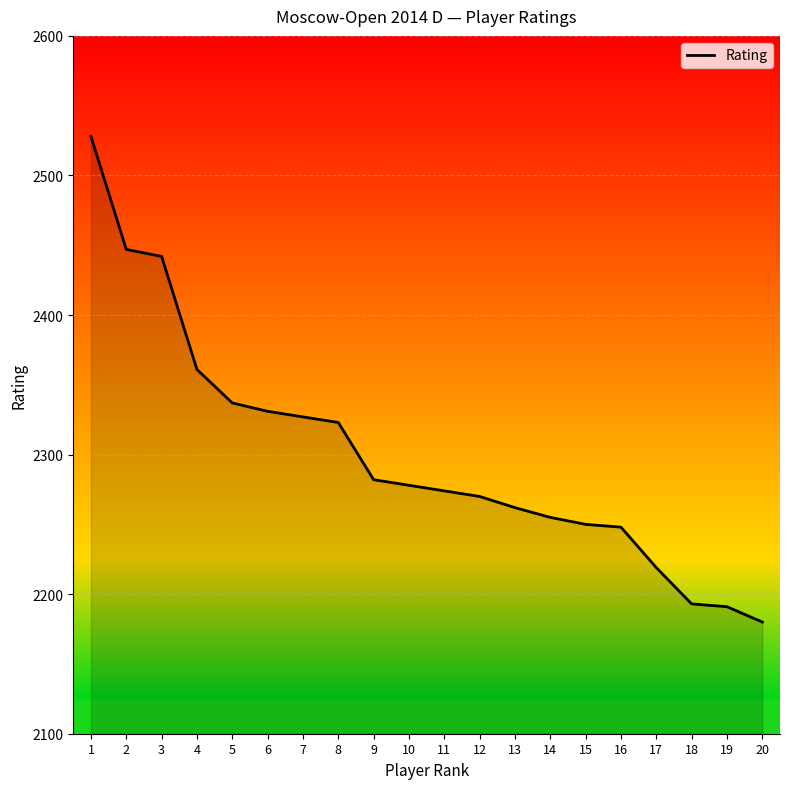

What is the difference between the maximum and minimum values?

348